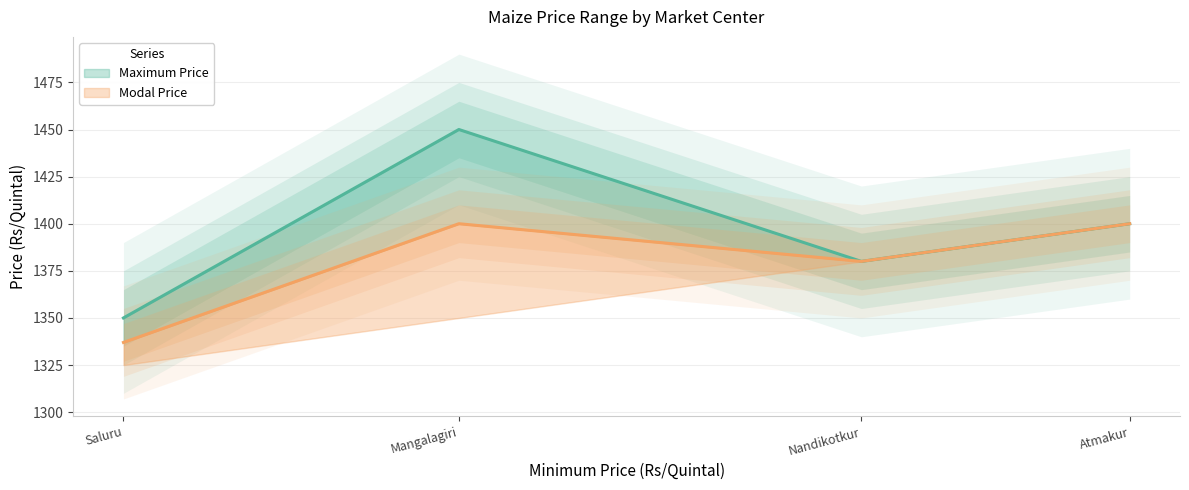

Which series has the largest total across all categories?

Maximum Price